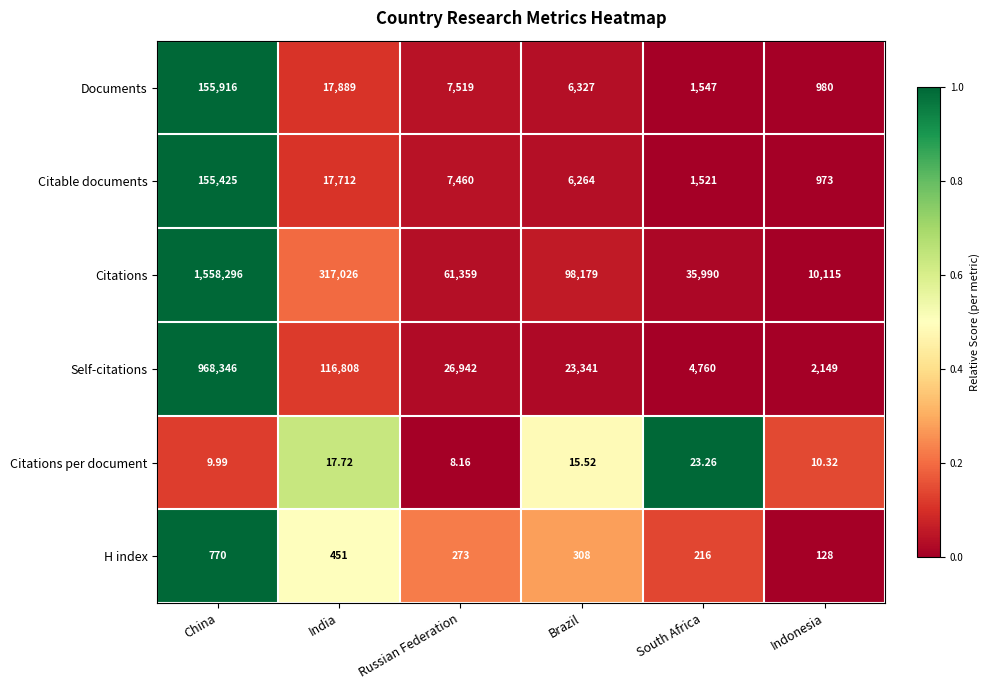

Which series changed the most between India and Indonesia?

Citations